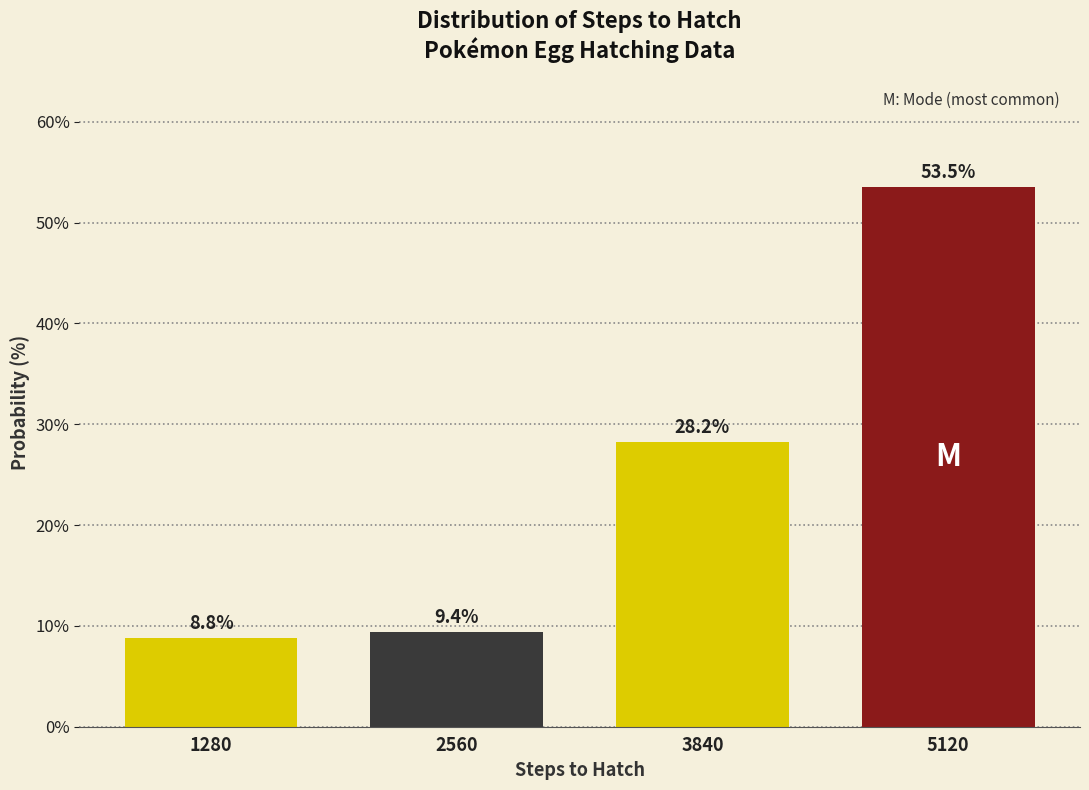

Reading left to right, what are all the values shown in this chart?

1280=8.8	2560=9.4	3840=28.2	5120=53.5